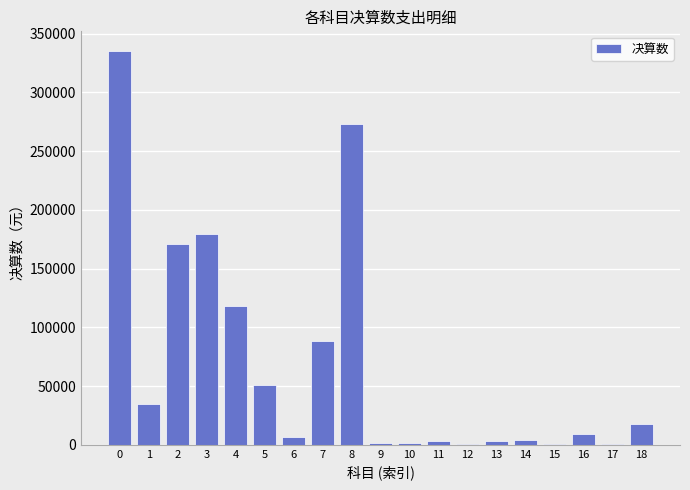

The value at 8 is 450022.0. True or false?

False